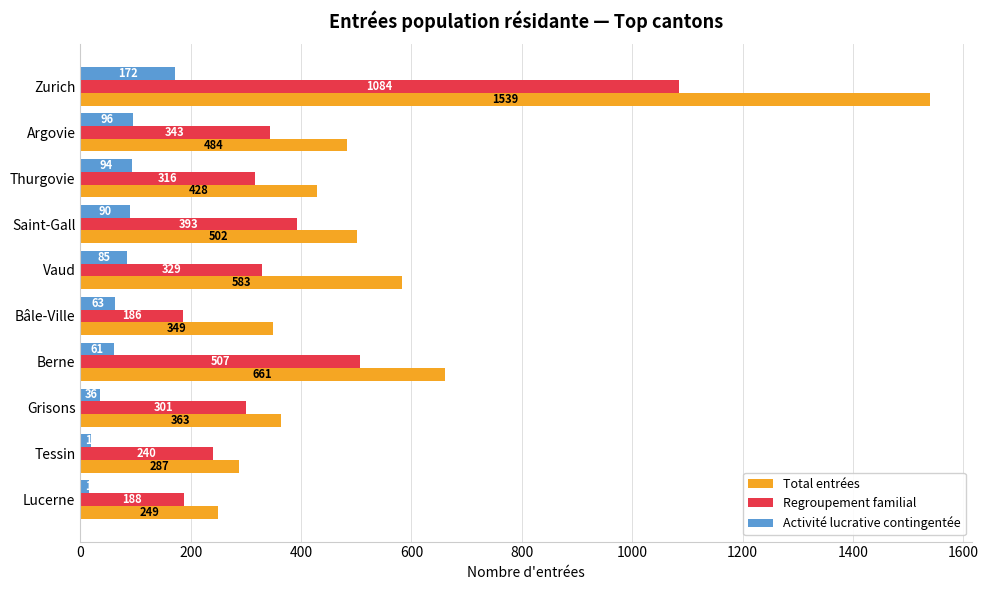

At Grisons, list the series in order from smallest to largest.

Activité lucrative contingentée, Regroupement familial, Total entrées